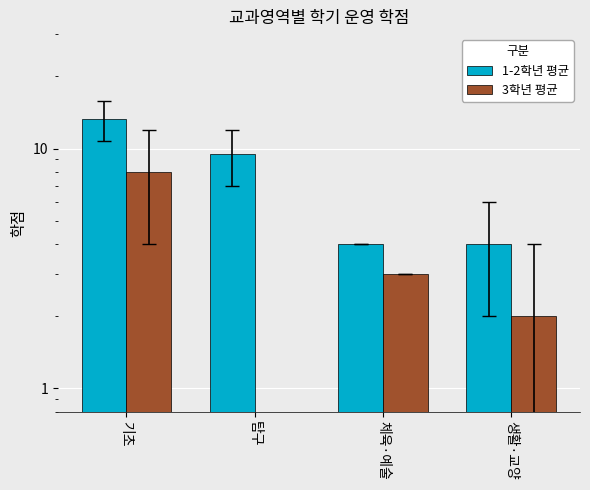

List the series in order of their peak value, highest first.

1-2학년 평균, 3학년 평균